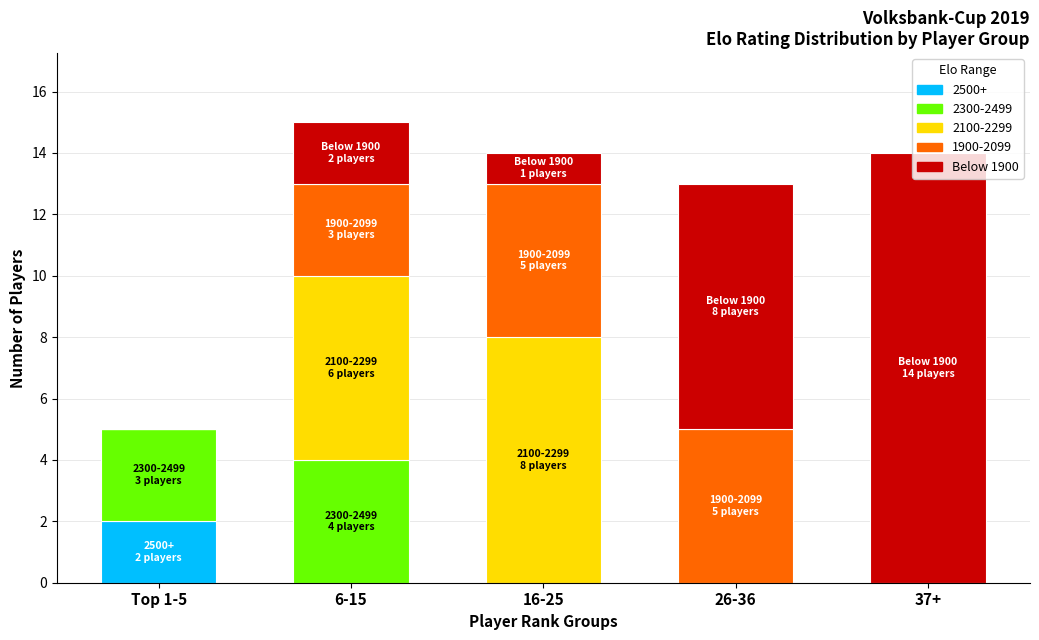

The 2500+ series shows 1 at 16-25. True or false?

False